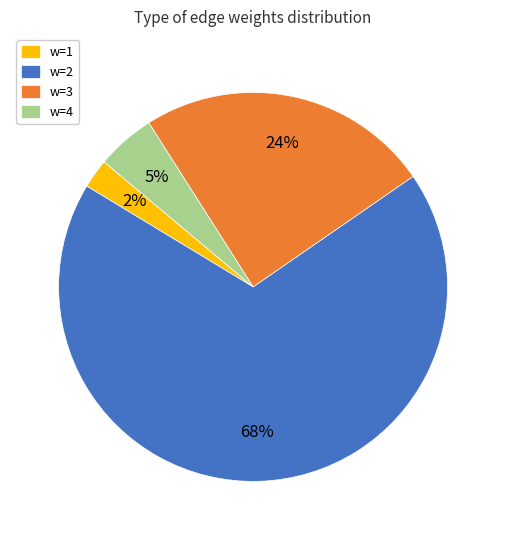

Is there a majority slice in this chart?

Yes